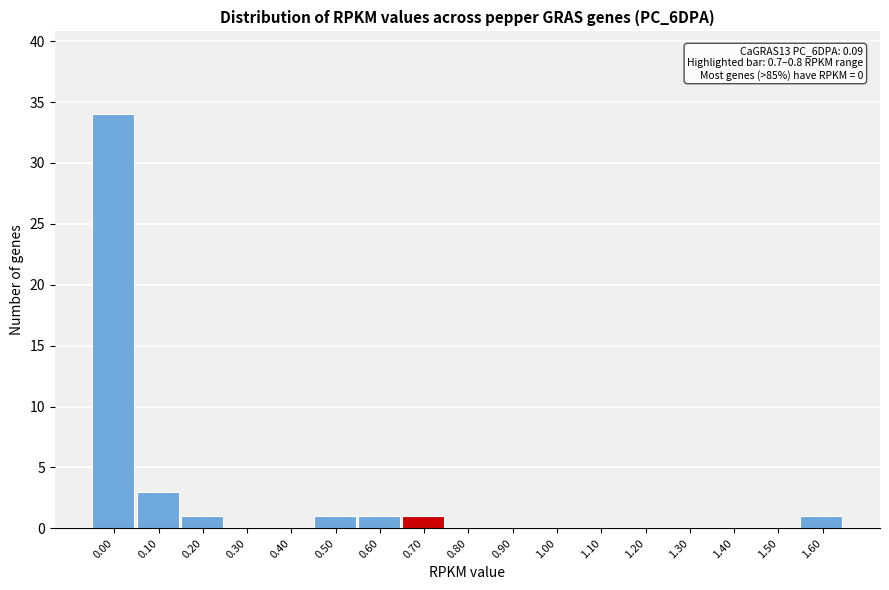

Reading right to left, extract all data points from this chart.

1.60=1	1.50=0	1.40=0	1.30=0	1.20=0	1.10=0	1.00=0	0.90=0	0.80=0	0.70=1	0.60=1	0.50=1	0.40=0	0.30=0	0.20=1	0.10=3	0.00=34